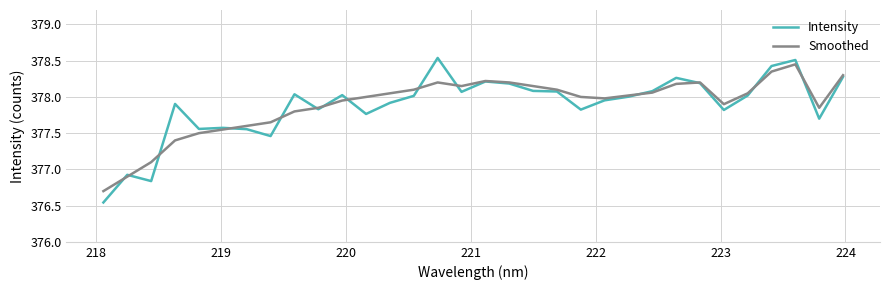

Which series has the largest range (max minus min)?

Intensity